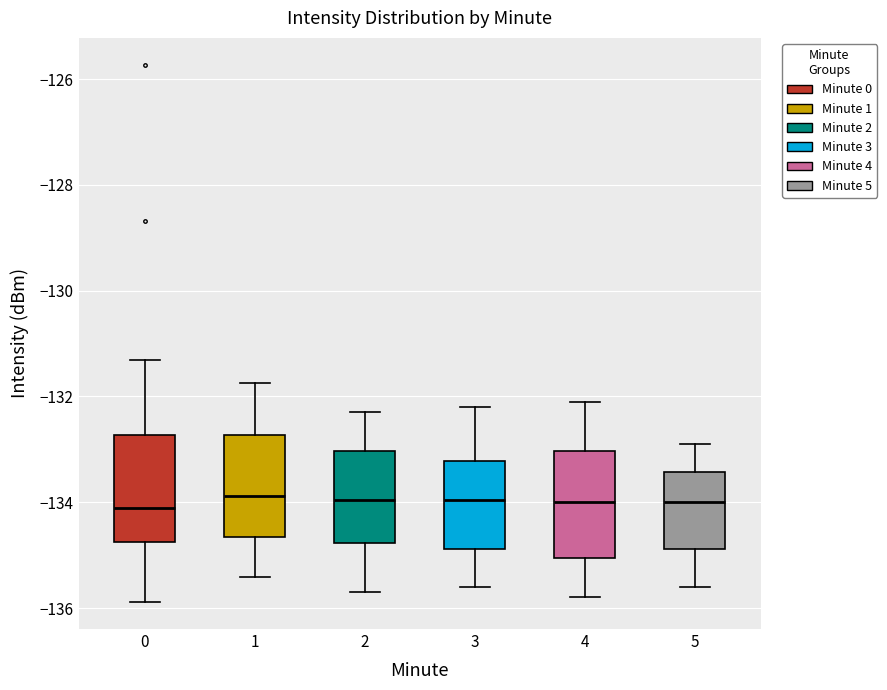

Reading left to right, transcribe this box plot: for each box, give where its median line is, the range the box spans, and where its two whiskers end, as read against the y-axis. The values are not printed on the chart, so give them approximately, as read against the axis.

0: median -134.2, box -134.8 to -132.8, whiskers -135.8 to -131.4
1: median -133.8, box -134.6 to -132.8, whiskers -135.4 to -131.8
2: median -134.0, box -134.8 to -133.0, whiskers -135.6 to -132.2
3: median -134.0, box -134.8 to -133.2, whiskers -135.6 to -132.2
4: median -134.0, box -135.0 to -133.0, whiskers -135.8 to -132.0
5: median -134.0, box -134.8 to -133.4, whiskers -135.6 to -132.8